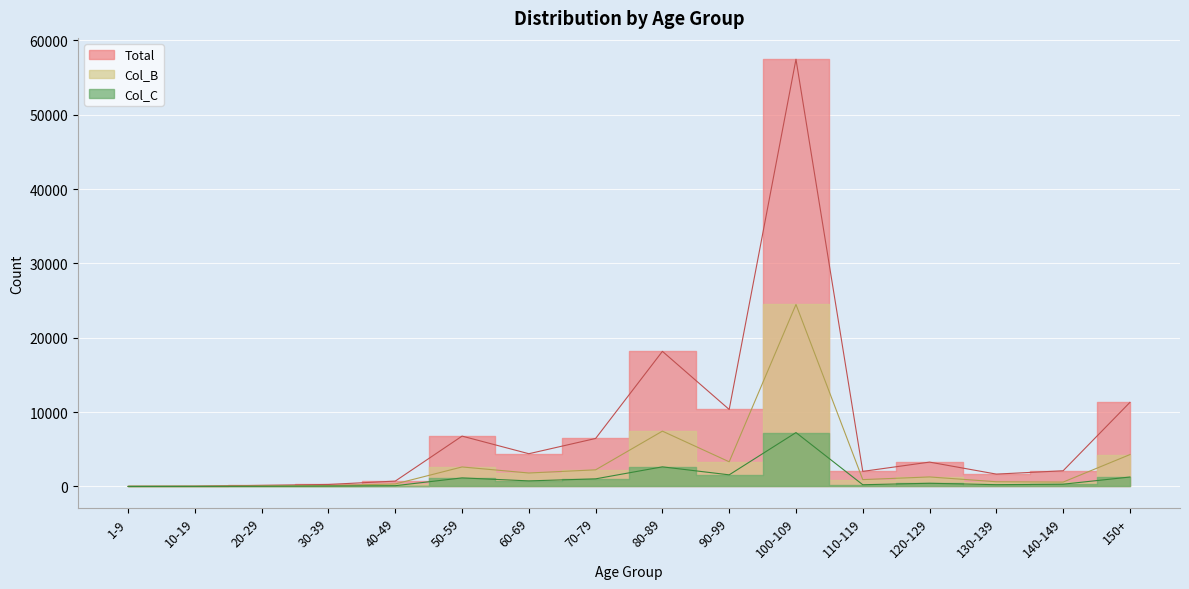

In Total, how many points are lower than both neighbors (excluding endpoints)?

4